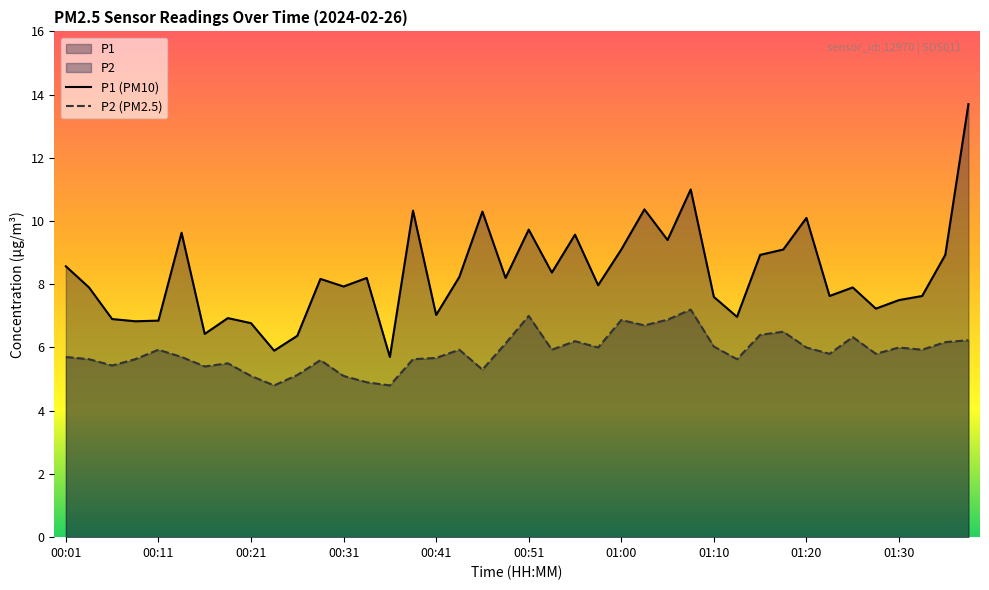

Is the value of P1 (PM10) at 00:01 greater than the value of P2 (PM2.5) at 01:10?

Yes